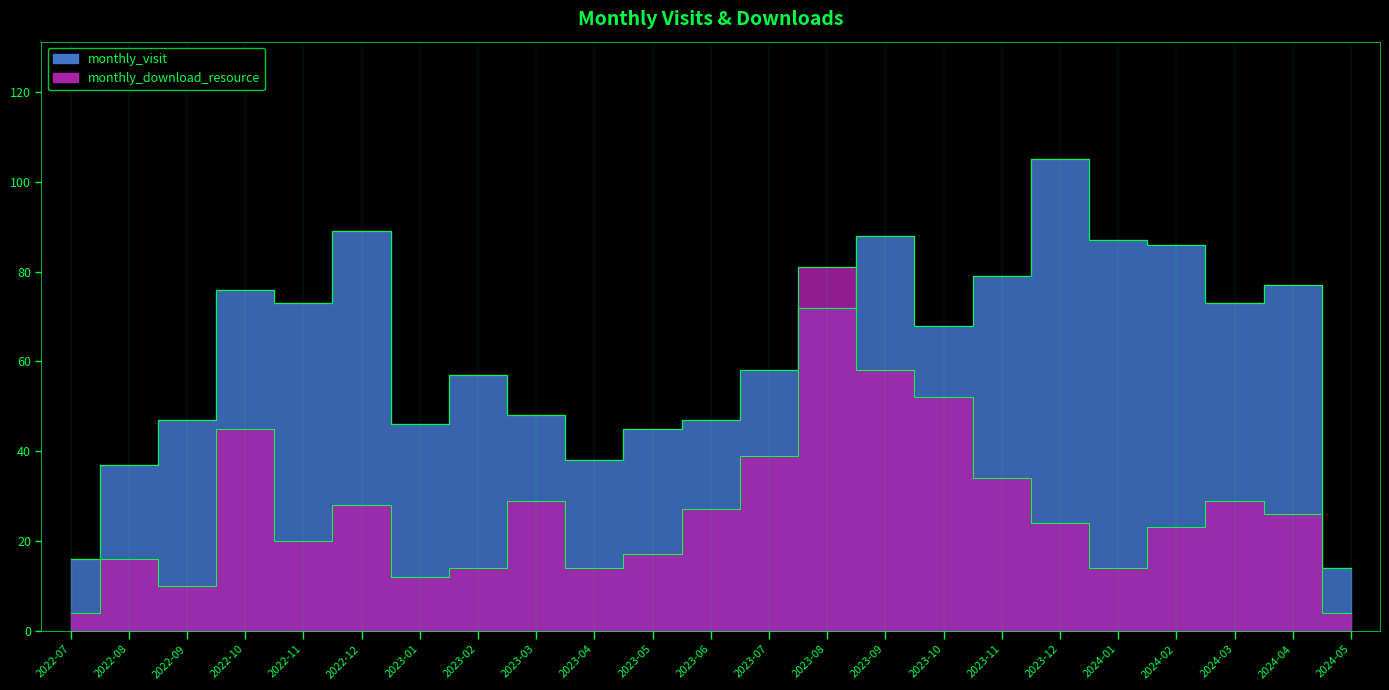

Where is monthly_visit nearest to the value 59?

2023-07